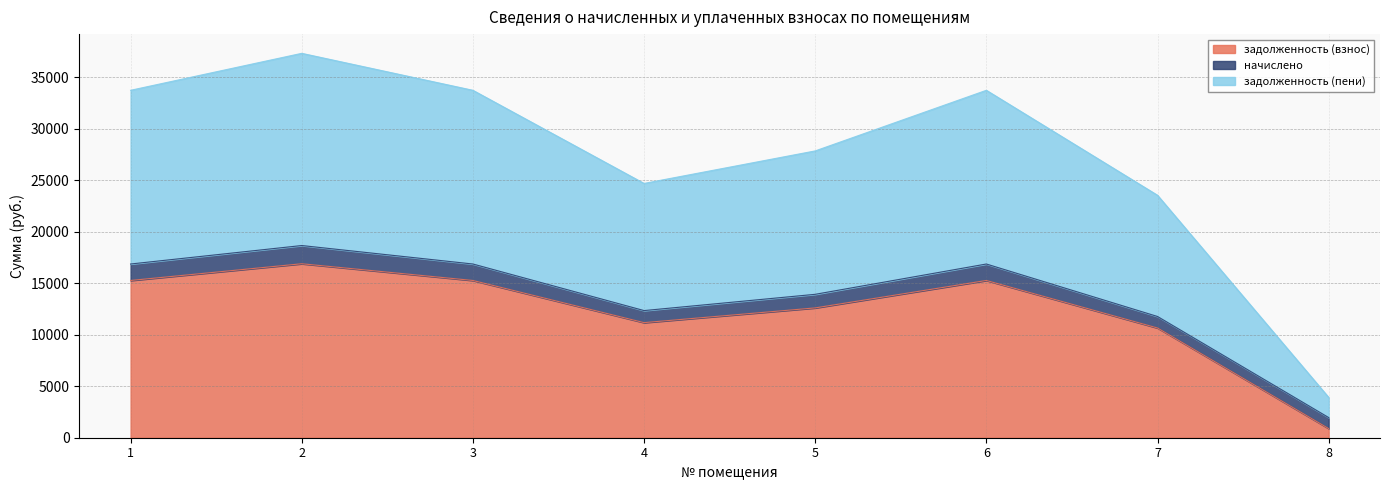

Rank the categories by задолженность (взнос) value from lowest to highest.

8, 7, 4, 5, 1, 3, 6, 2